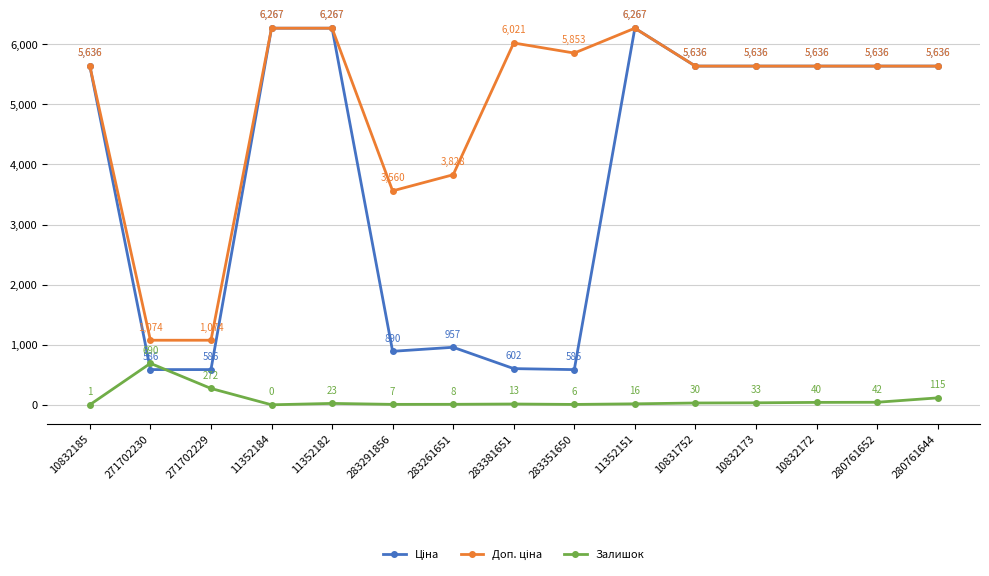

What is the label of the 15th point from the left?

280761644